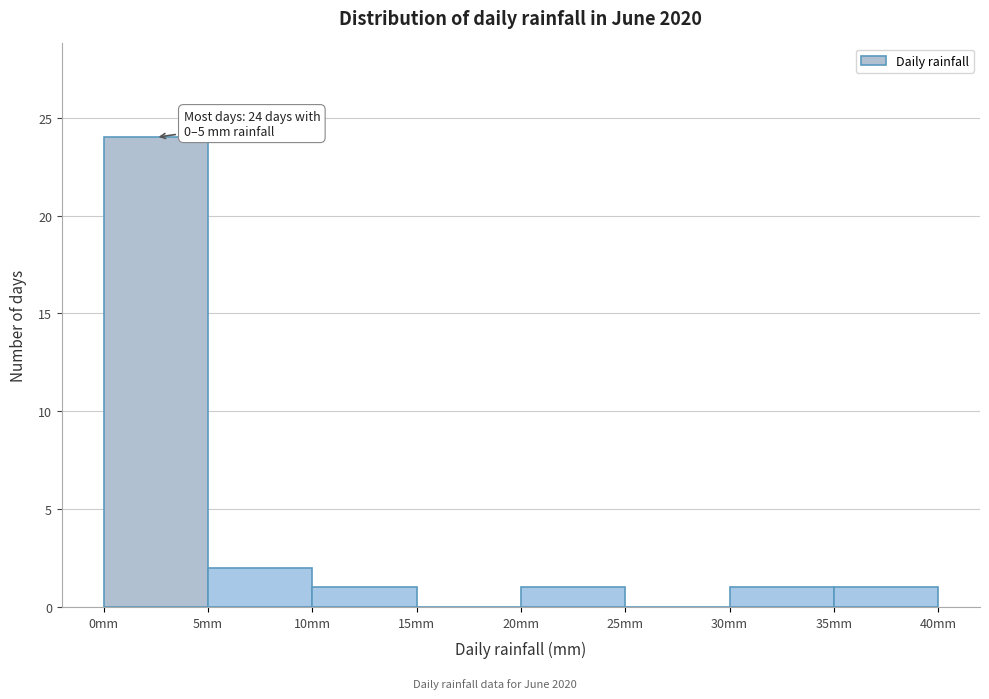

Which range on the x-axis has the tallest bar?

0 to 5